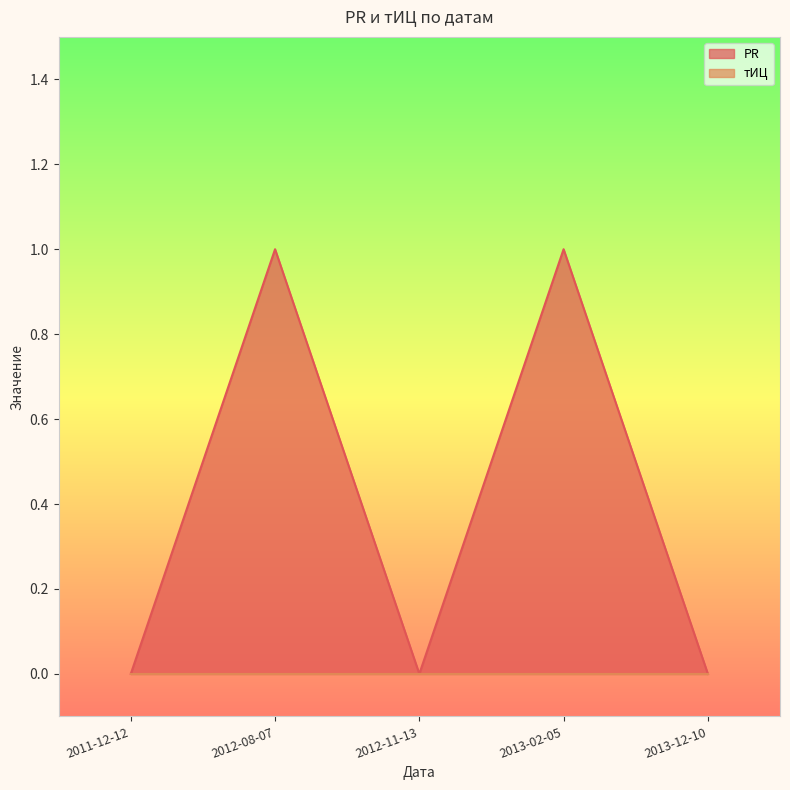

What is the difference between the second highest and second lowest values?

1